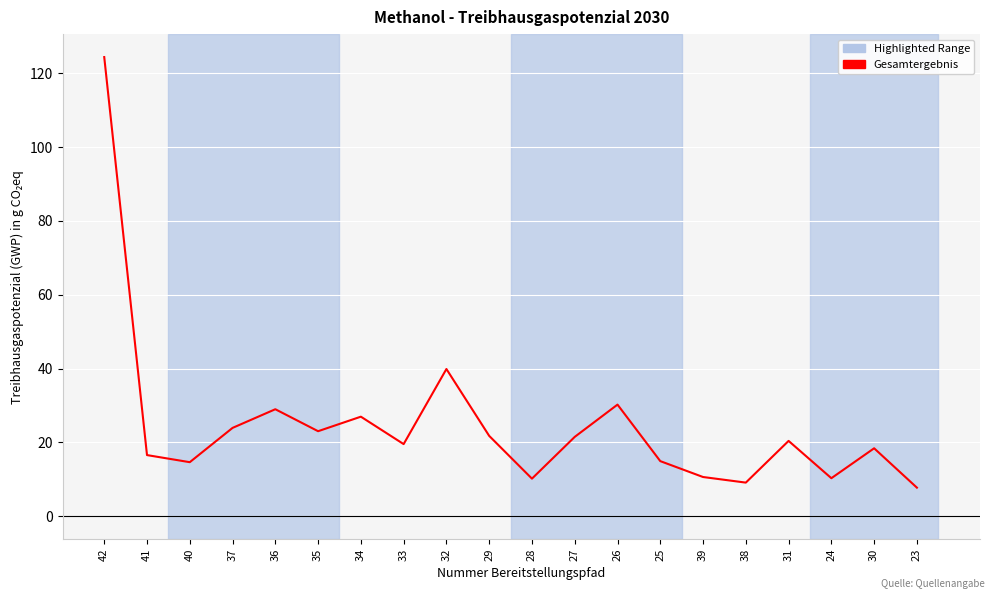

What position from the left is 30?

19